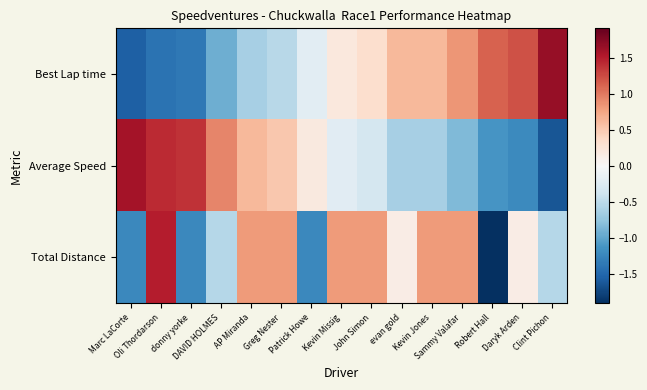

Which series has the largest range (max minus min)?

Total Distance